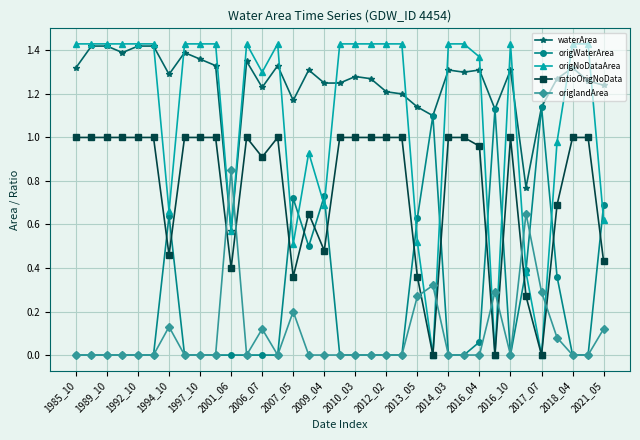

True or false: ratioOrigNoData and waterArea intersect in this chart.

False